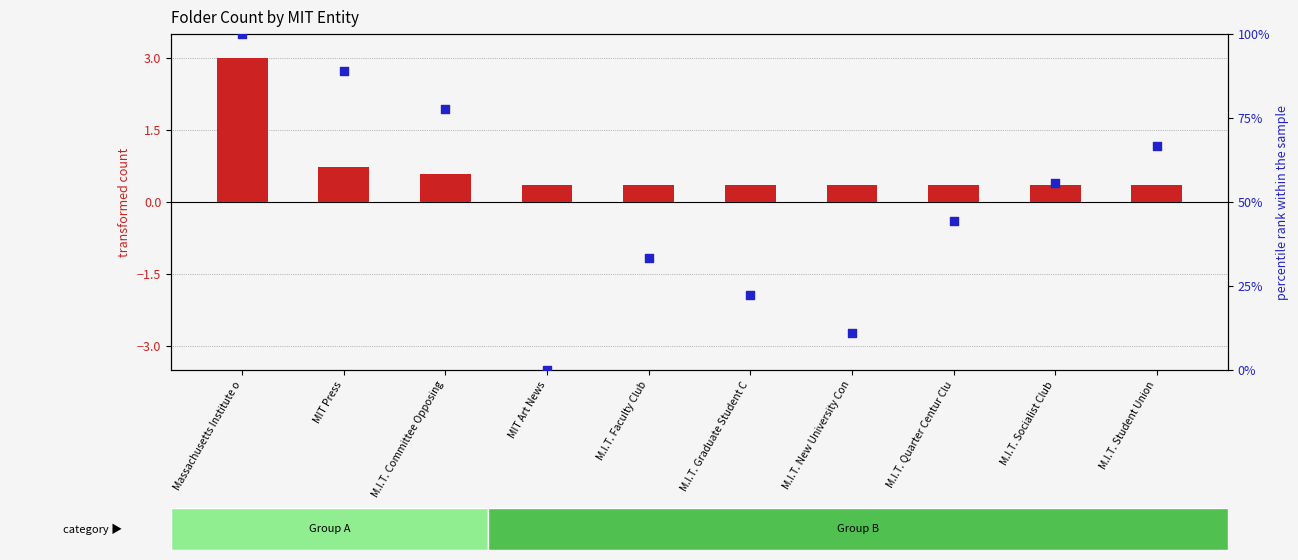

What are all the series names shown in the legend?

transformed count, percentile rank within the sample